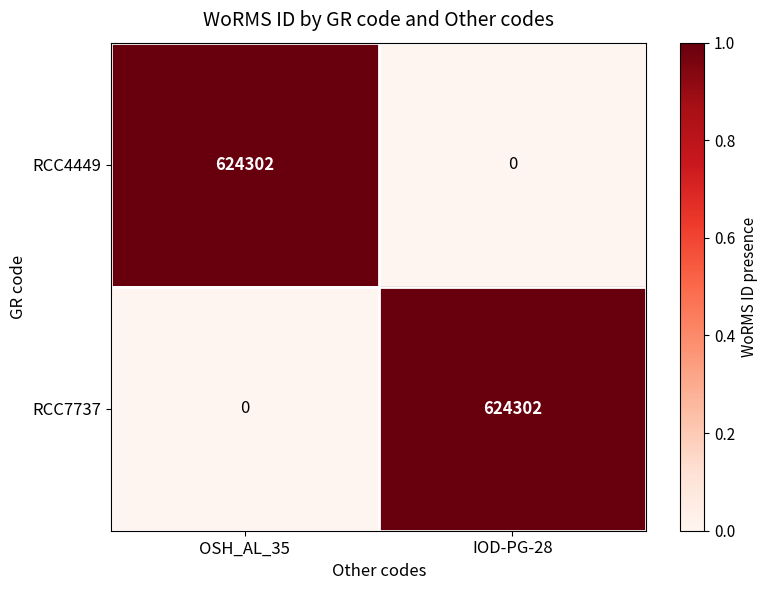

What is the spread (max minus min) of values at OSH_AL_35?

624302